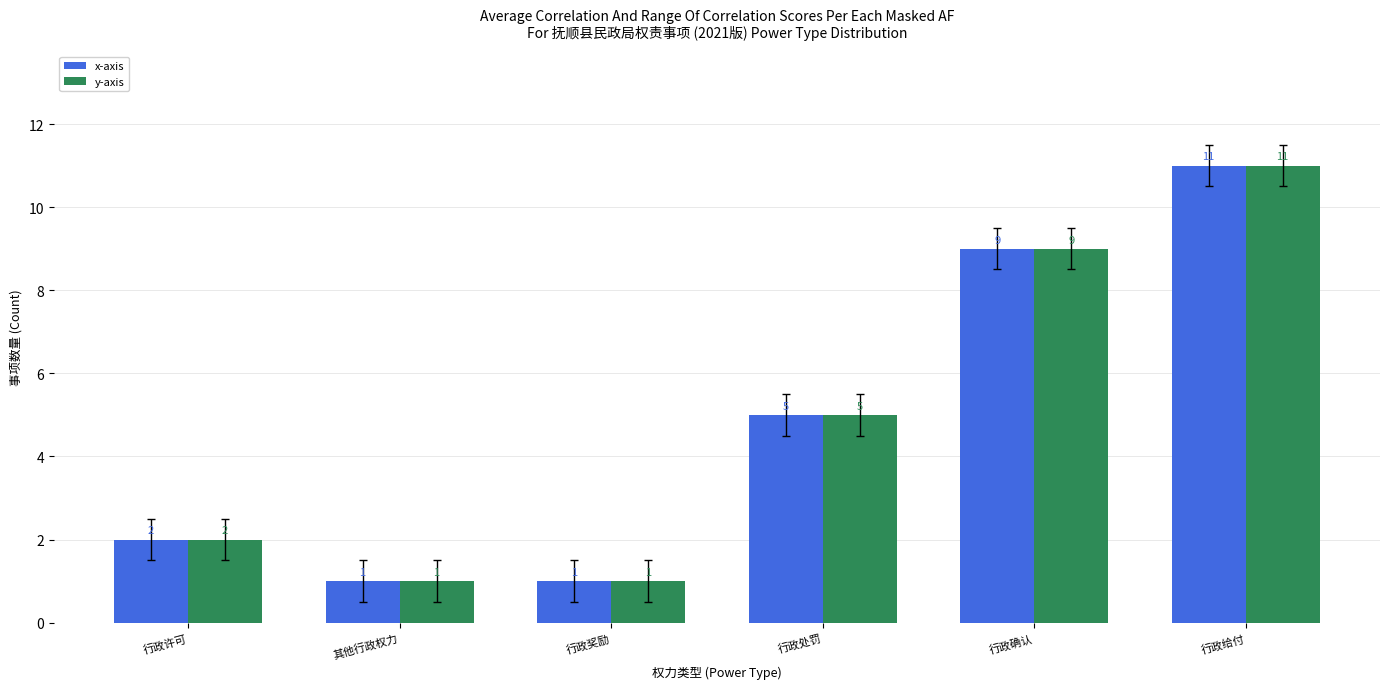

What is the difference between the maximum and minimum values in the y-axis series?

10